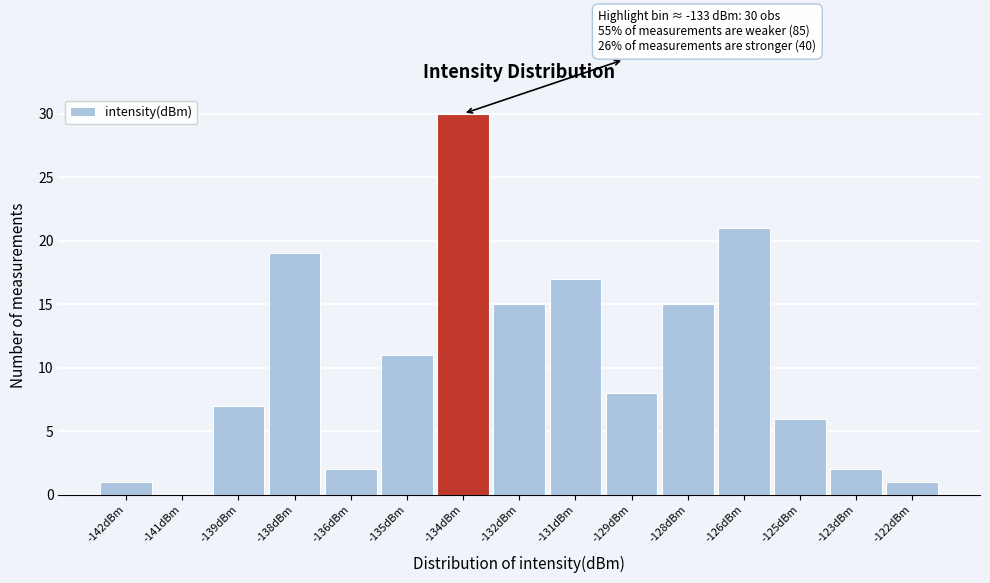

Reading left to right, extract all data points from this chart.

-142dBm=1	-141dBm=0	-139dBm=7	-138dBm=19	-136dBm=2	-135dBm=11	-134dBm=30	-132dBm=15	-131dBm=17	-129dBm=8	-128dBm=15	-126dBm=21	-125dBm=6	-123dBm=2	-122dBm=1